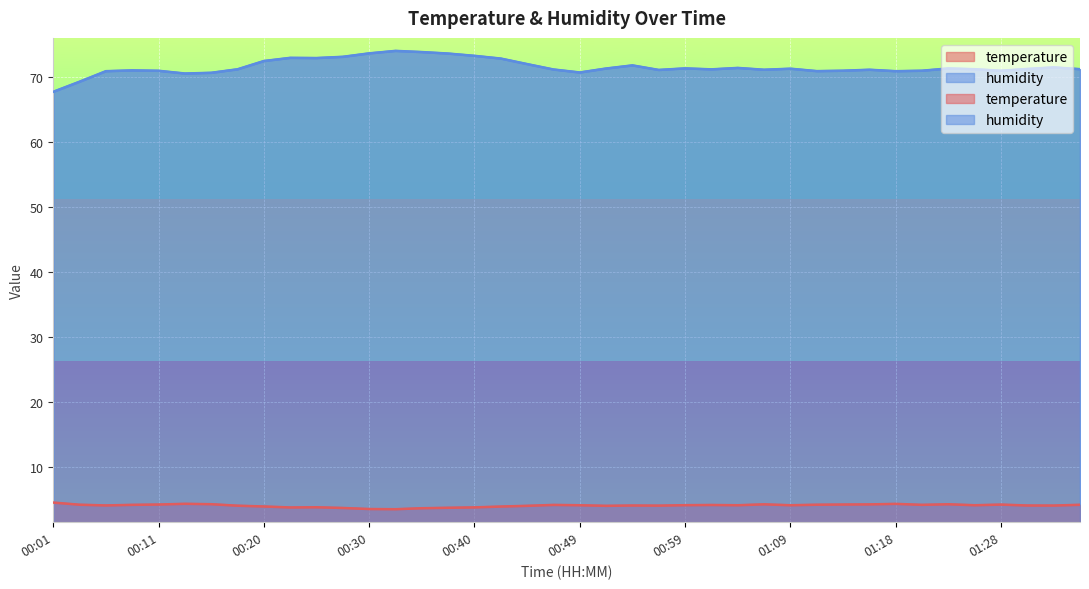

Which series has the largest total across all categories?

humidity